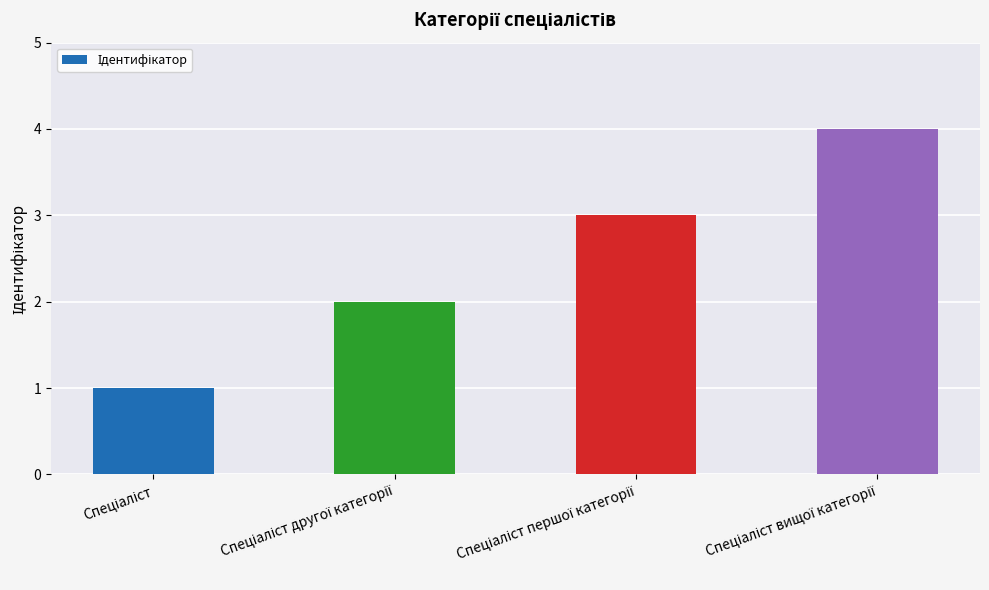

Count the number of categories in the chart.

4